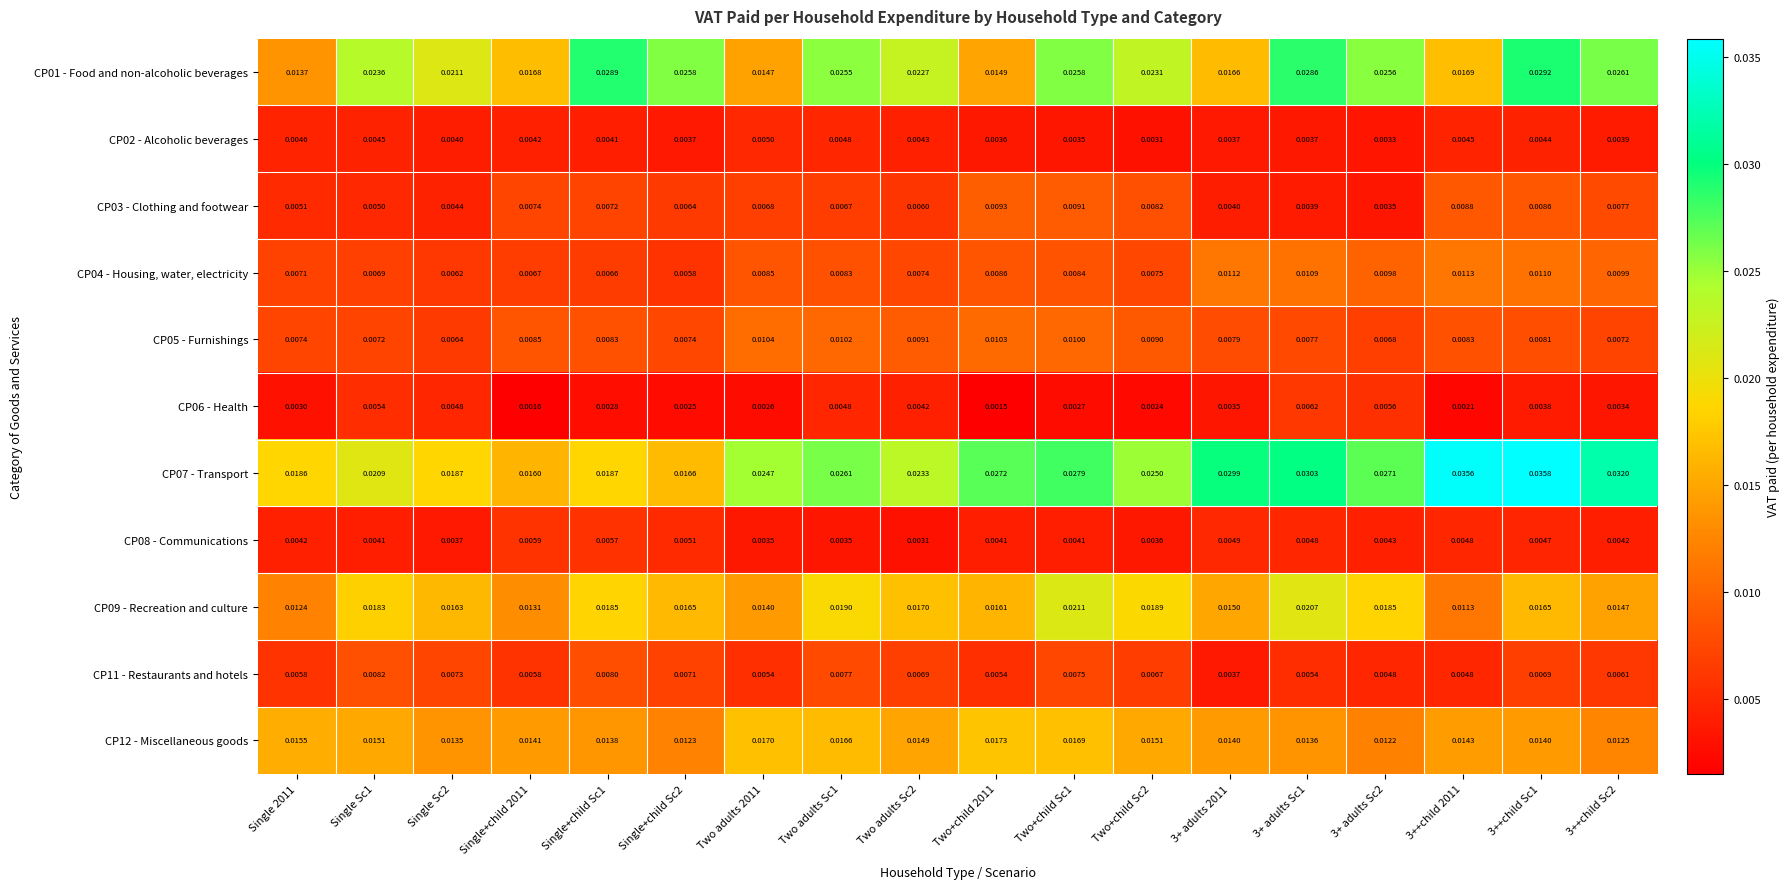

Rank the series at Two+child Sc2 from highest to lowest value.

CP07 - Transport, CP01 - Food and non-alcoholic beverages, CP09 - Recreation and culture, CP12 - Miscellaneous goods, CP05 - Furnishings, CP03 - Clothing and footwear, CP04 - Housing, water, electricity, CP11 - Restaurants and hotels, CP08 - Communications, CP02 - Alcoholic beverages, CP06 - Health